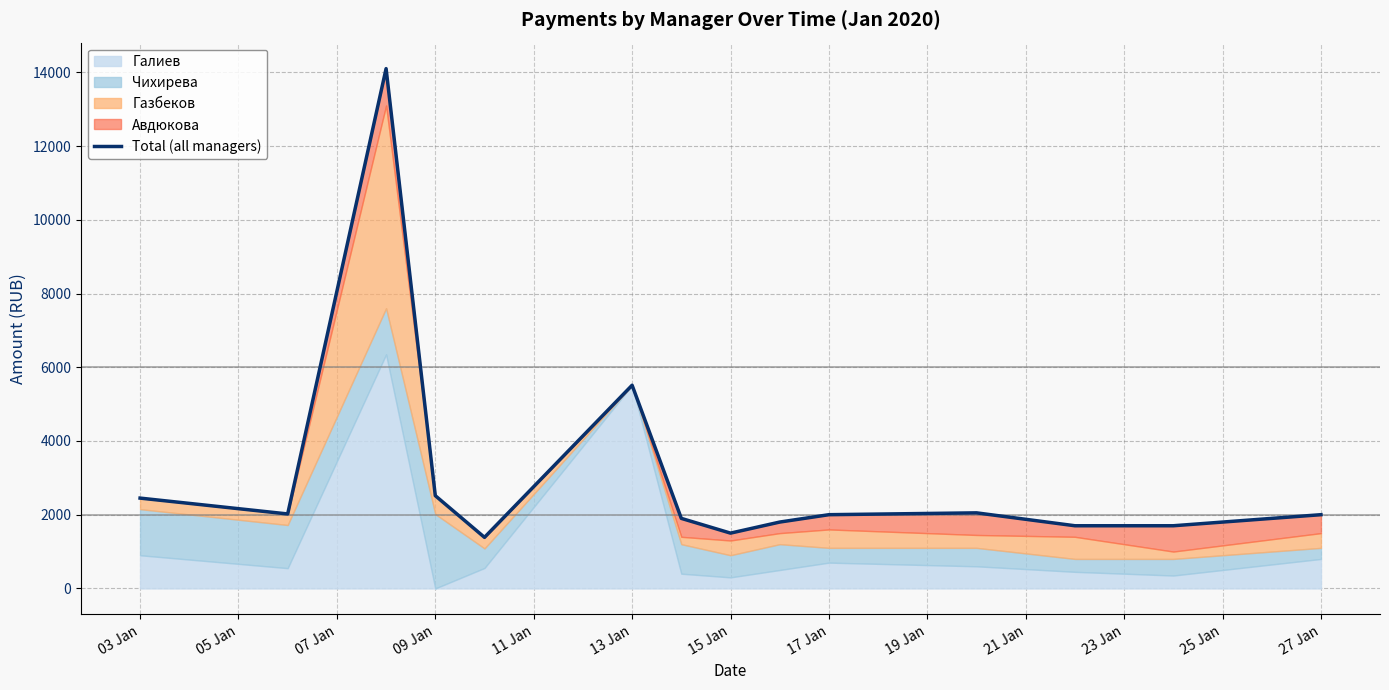

What is the difference between the maximum and minimum values?

12715